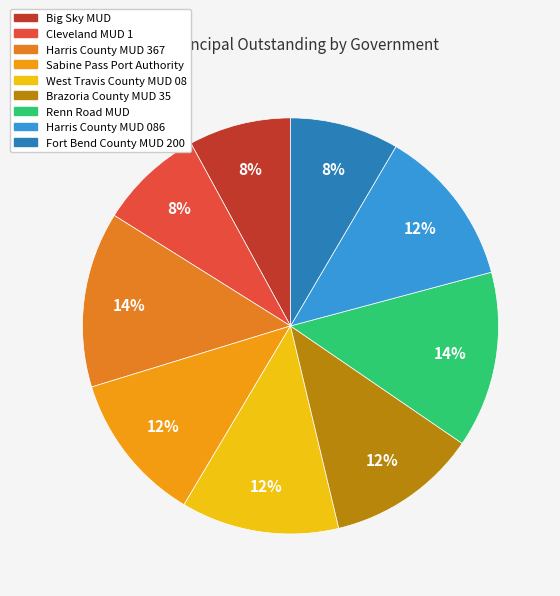

Is it true that Renn Road MUD is 14% of the pie?

True